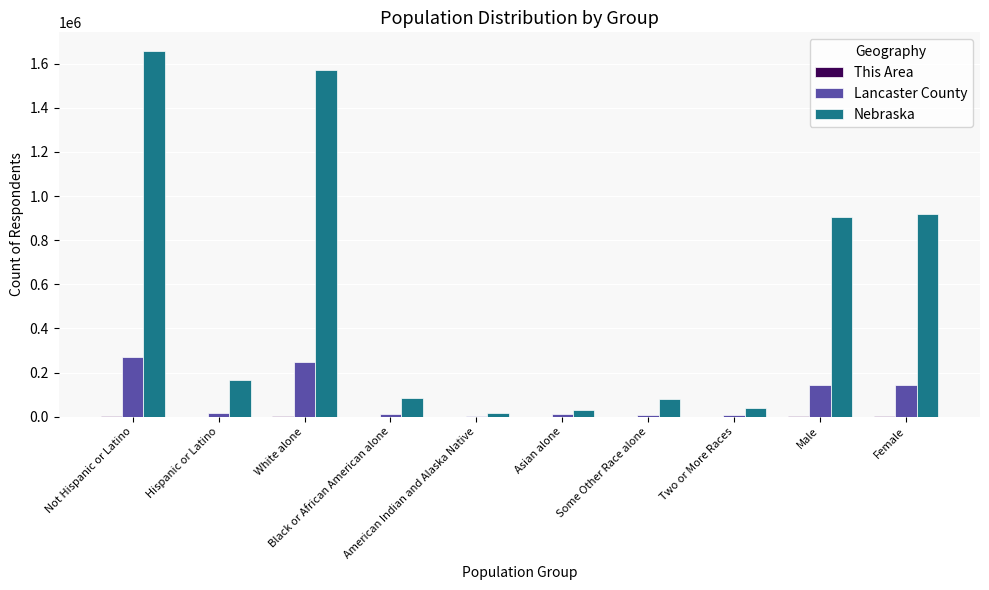

Which series has the largest total across all categories?

Nebraska